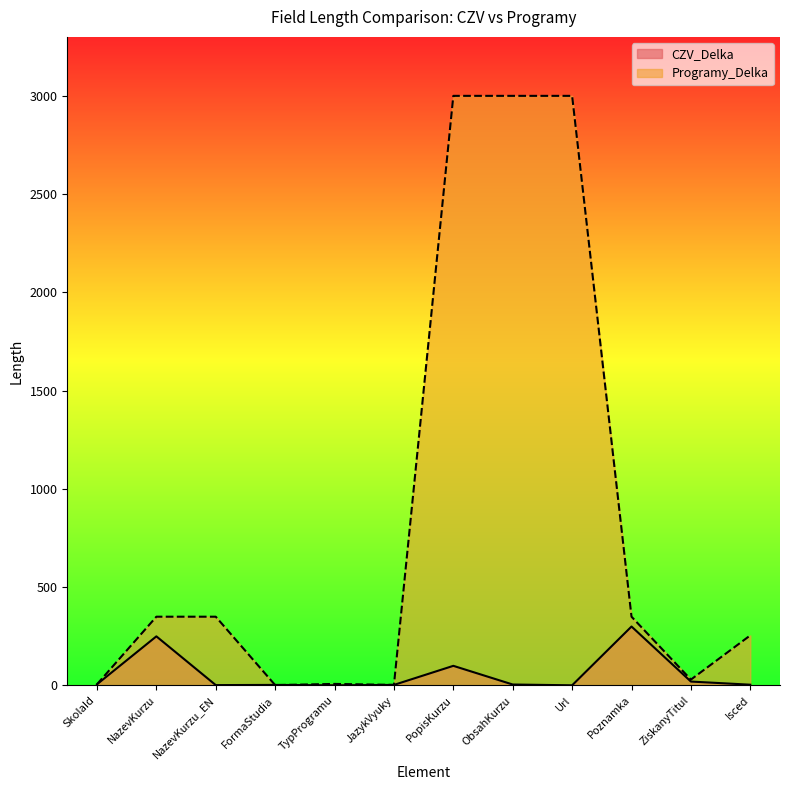

What position from the left is Url?

9